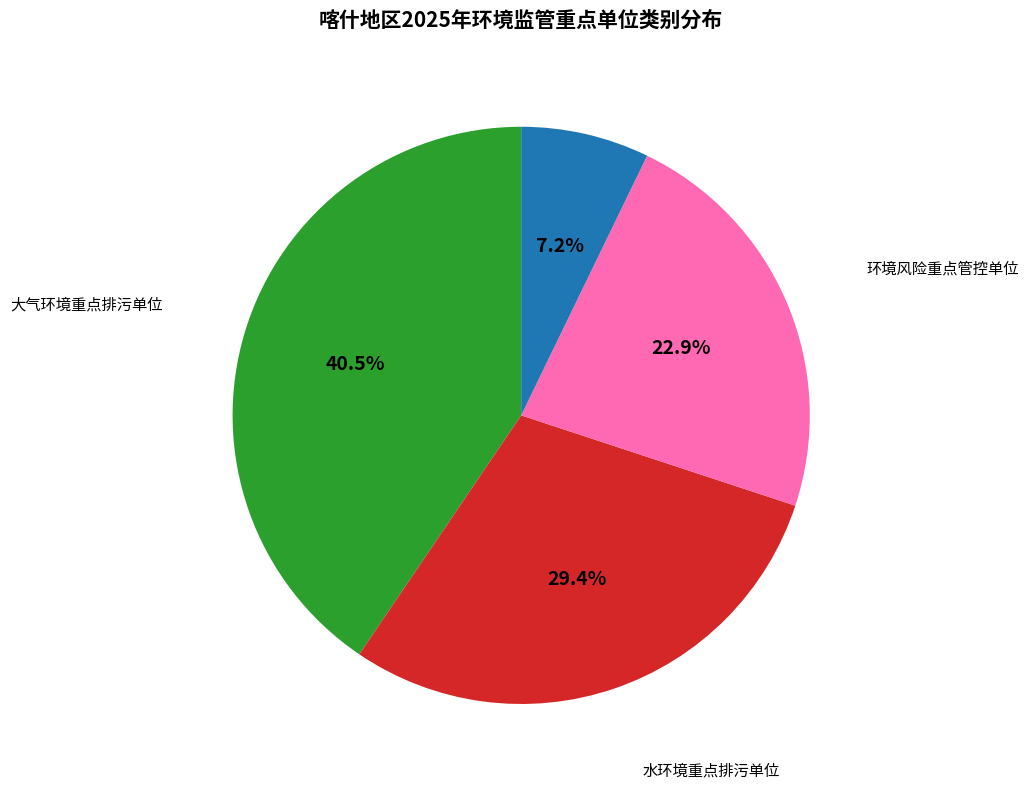

Is there any slice that represents more than half of the pie?

No